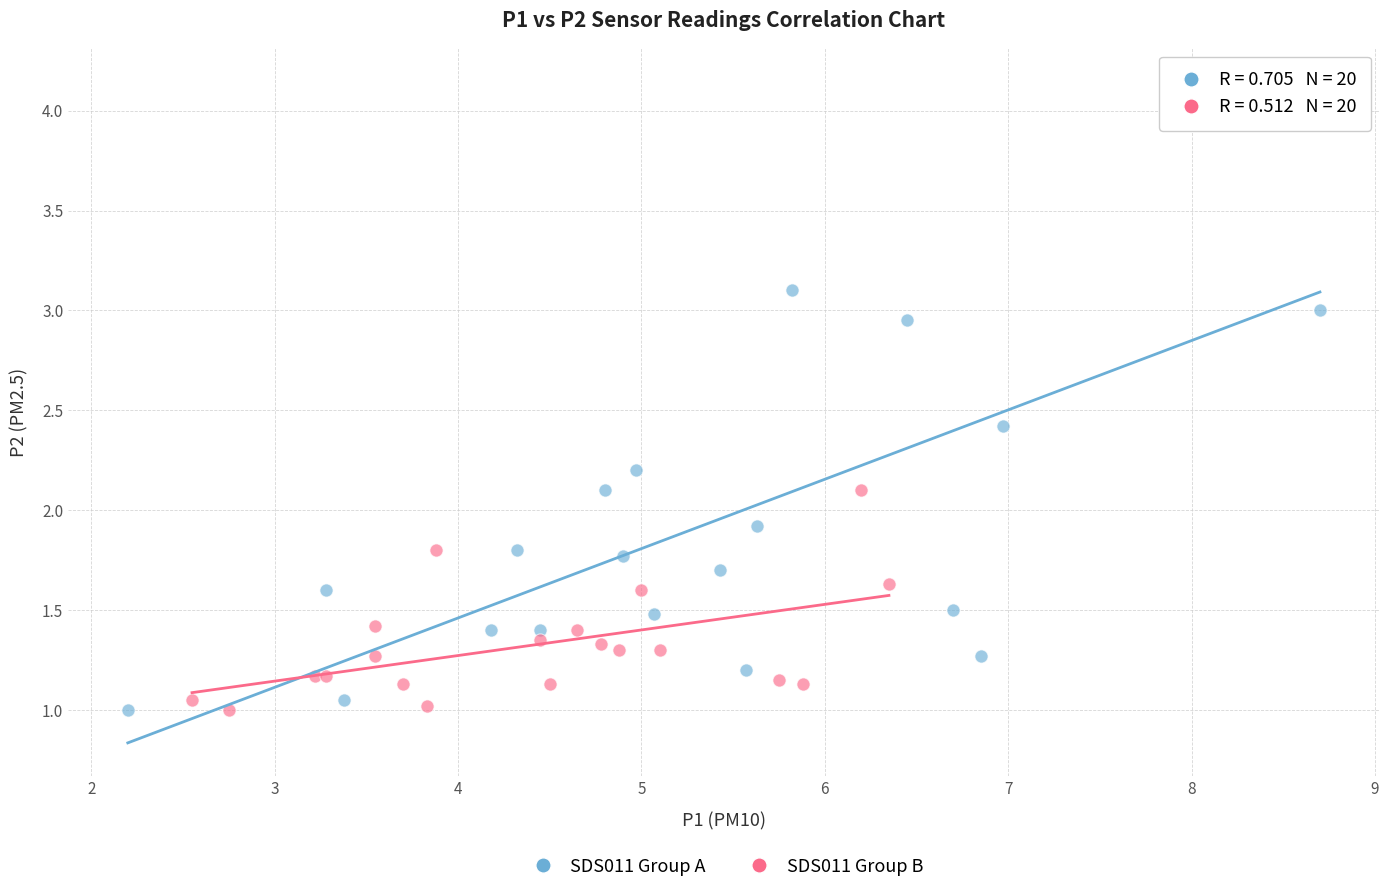

Which series contains the highest Y value?

SDS011 Group A